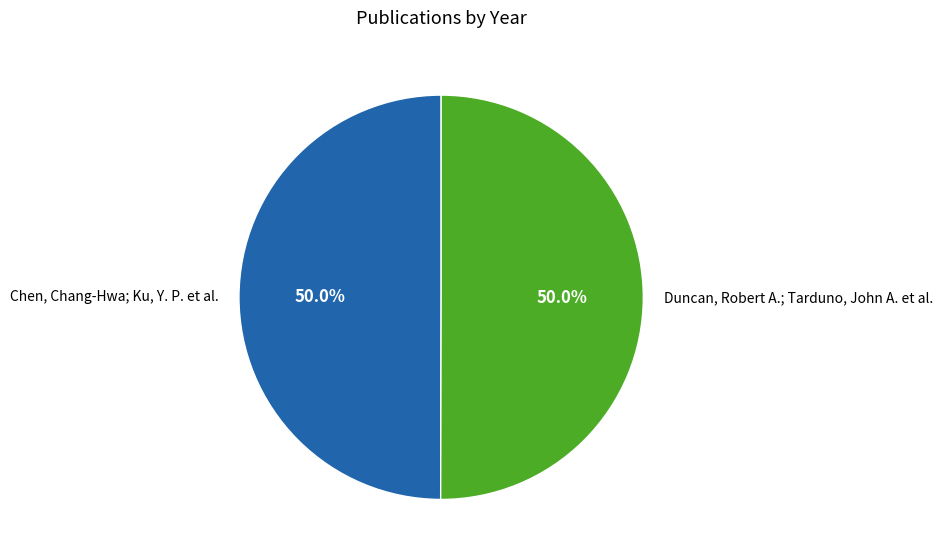

What is the ratio of the value at Duncan, Robert A.; Tarduno, John A. et al. to the value at Chen, Chang-Hwa; Ku, Y. P. et al.?

1.0